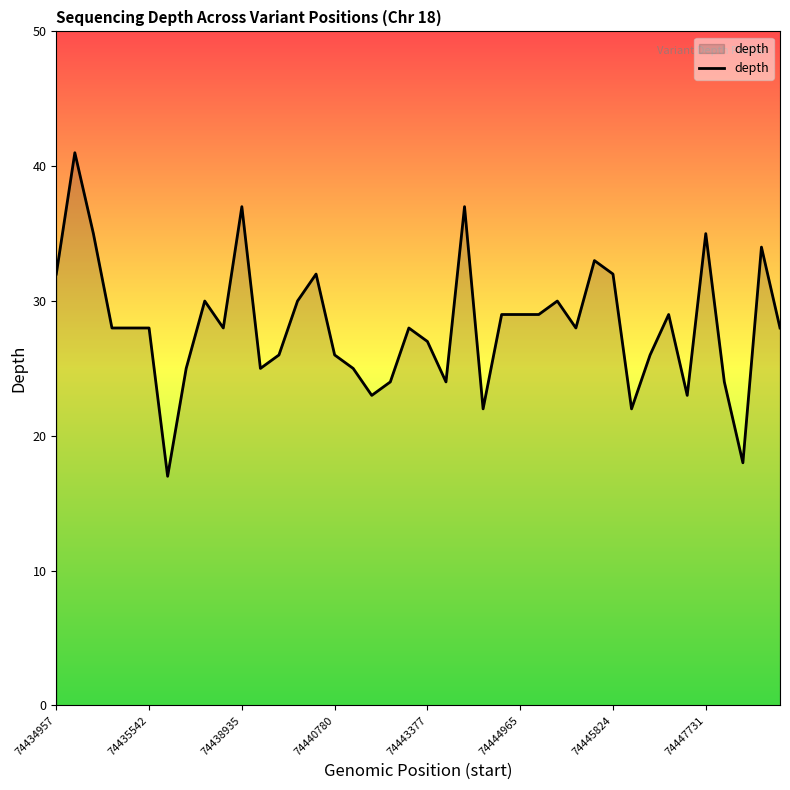

What is the maximum value shown in the chart?

41